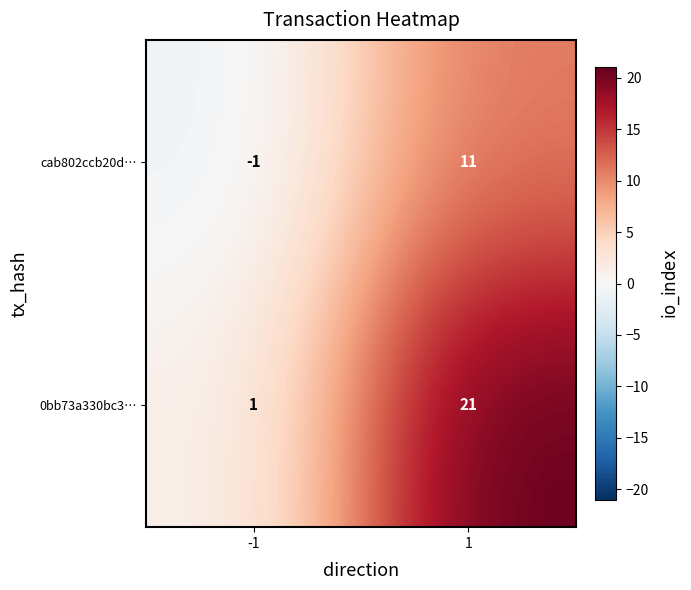

Reading left to right, what are all the values shown in this chart?

cab802ccb20d…: -1=-1	1=11
0bb73a330bc3…: -1=1	1=21